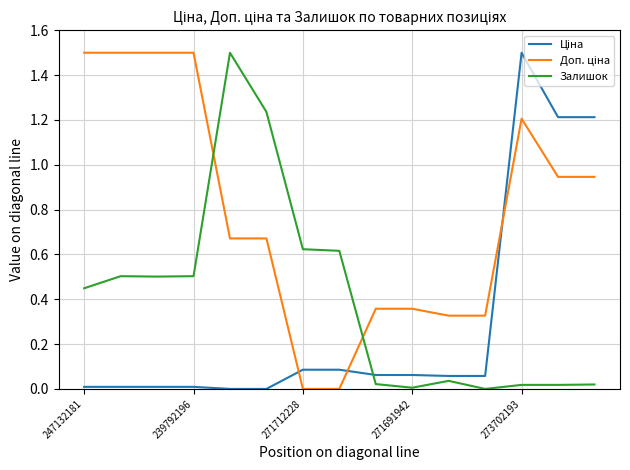

What is the maximum value for Залишок?

1.5